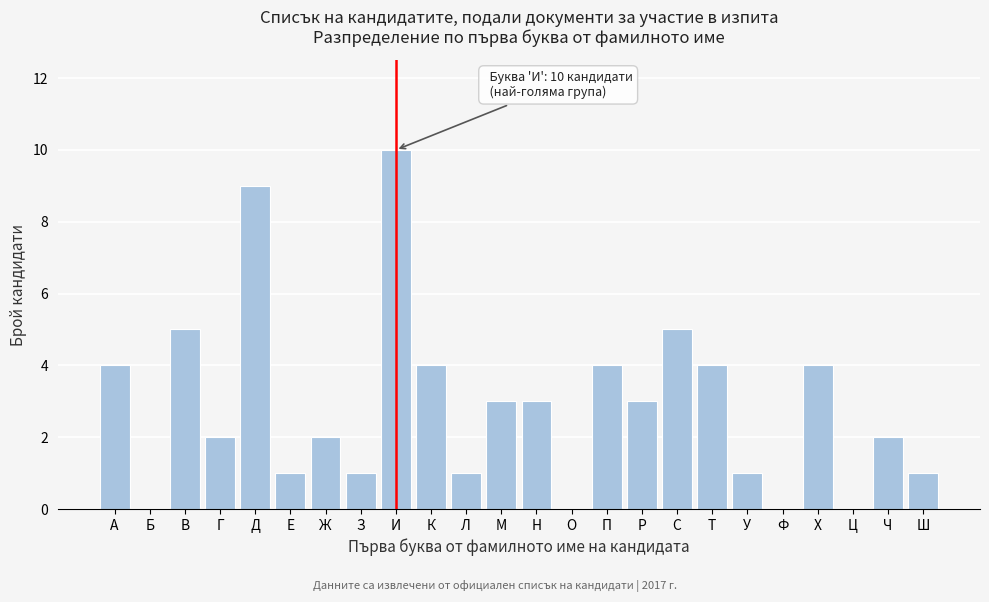

Reading right to left, extract all data points from this chart.

Ш=1	Ч=2	Ц=0	Х=4	Ф=0	У=1	Т=4	С=5	Р=3	П=4	О=0	Н=3	М=3	Л=1	К=4	И=10	З=1	Ж=2	Е=1	Д=9	Г=2	В=5	Б=0	А=4